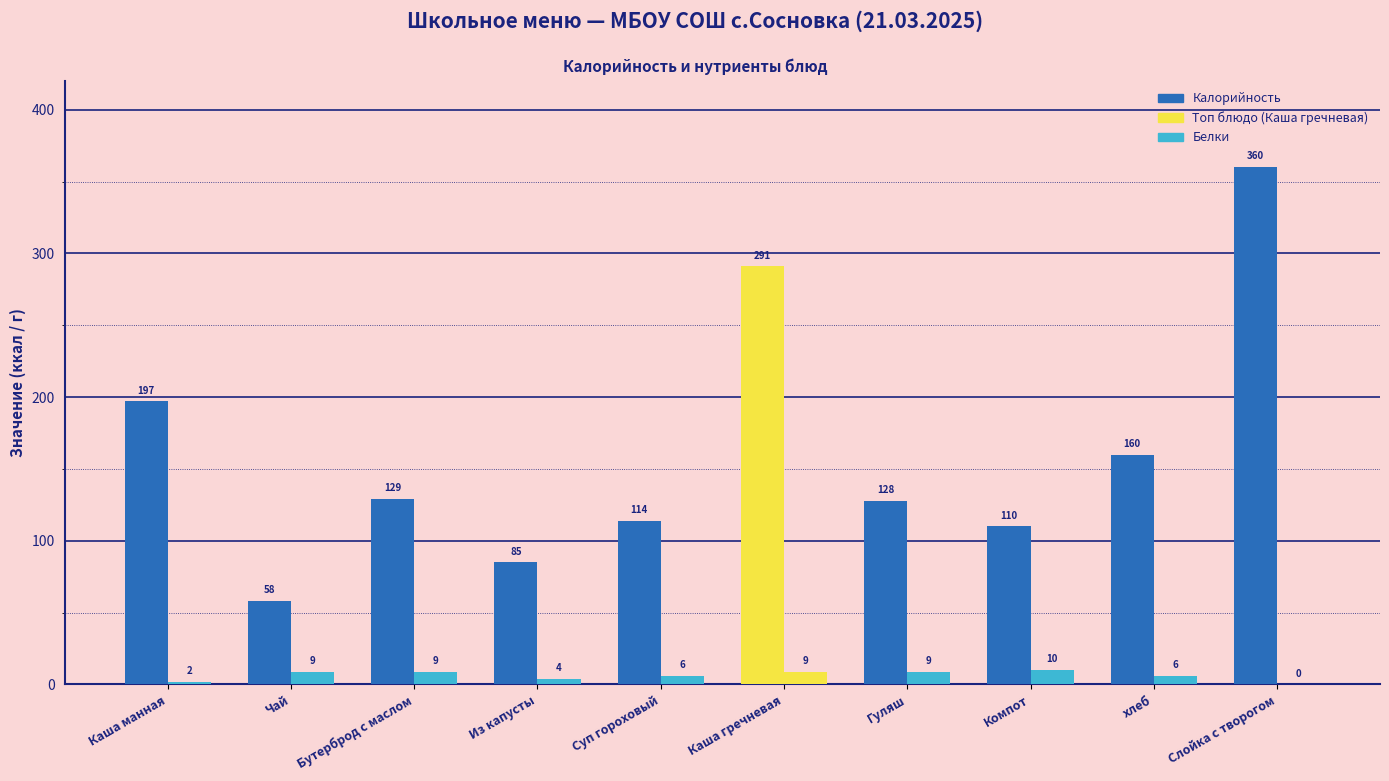

How many groups of bars are there?

10